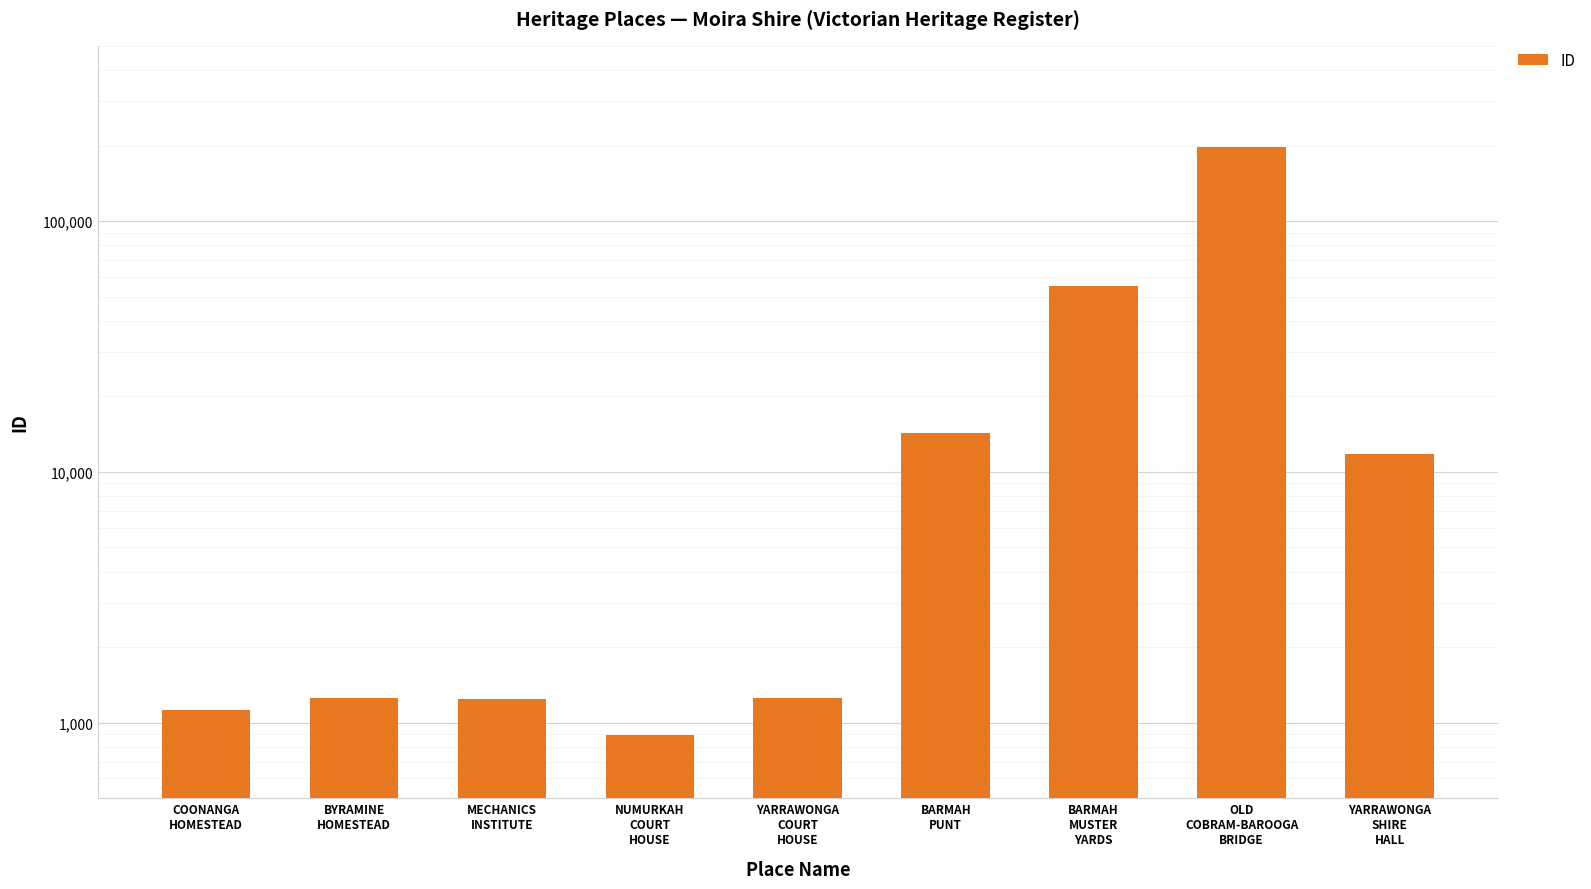

List the labels in order of value, largest first.

OLD
COBRAM-BAROOGA
BRIDGE, BARMAH
MUSTER
YARDS, BARMAH
PUNT, YARRAWONGA
SHIRE
HALL, YARRAWONGA
COURT
HOUSE, BYRAMINE
HOMESTEAD, MECHANICS
INSTITUTE, COONANGA
HOMESTEAD, NUMURKAH
COURT
HOUSE